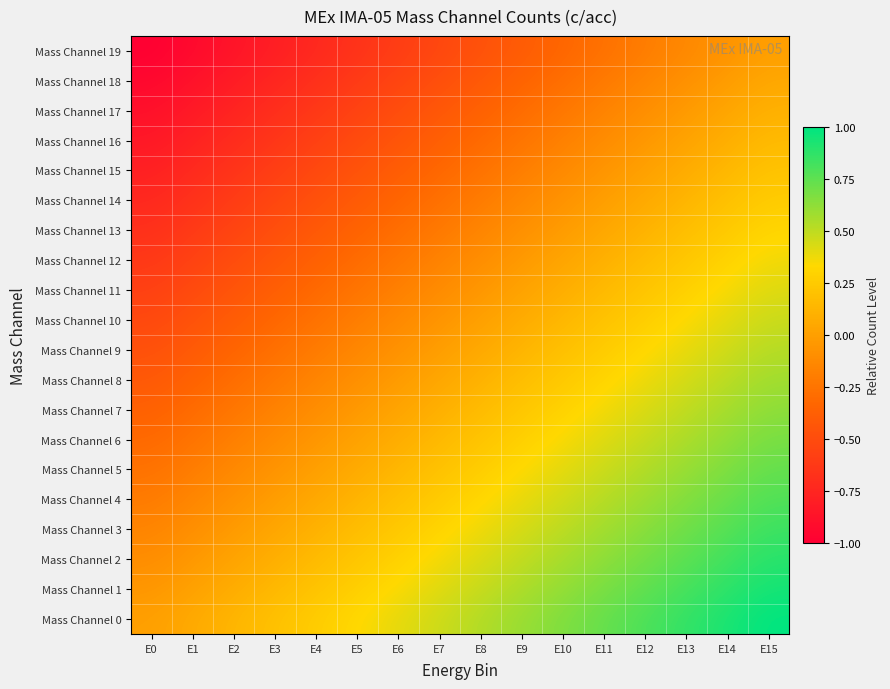

What is the spread (max minus min) of values at E8?

1.0